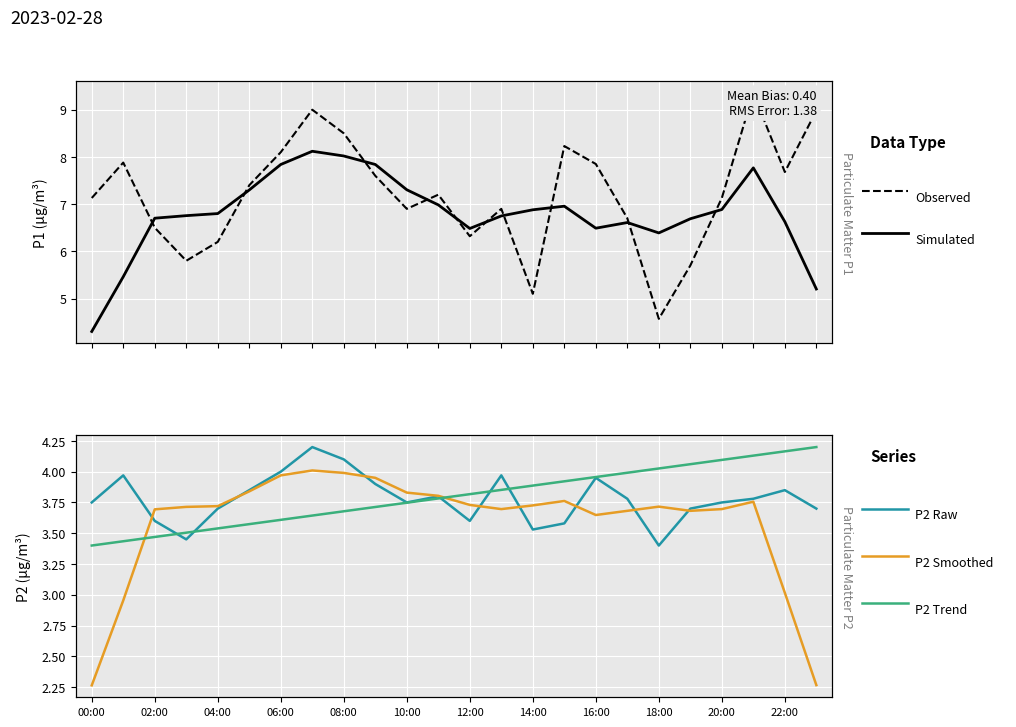

In P2 (Smoothed), how many points are higher than both neighbors (excluding endpoints)?

4